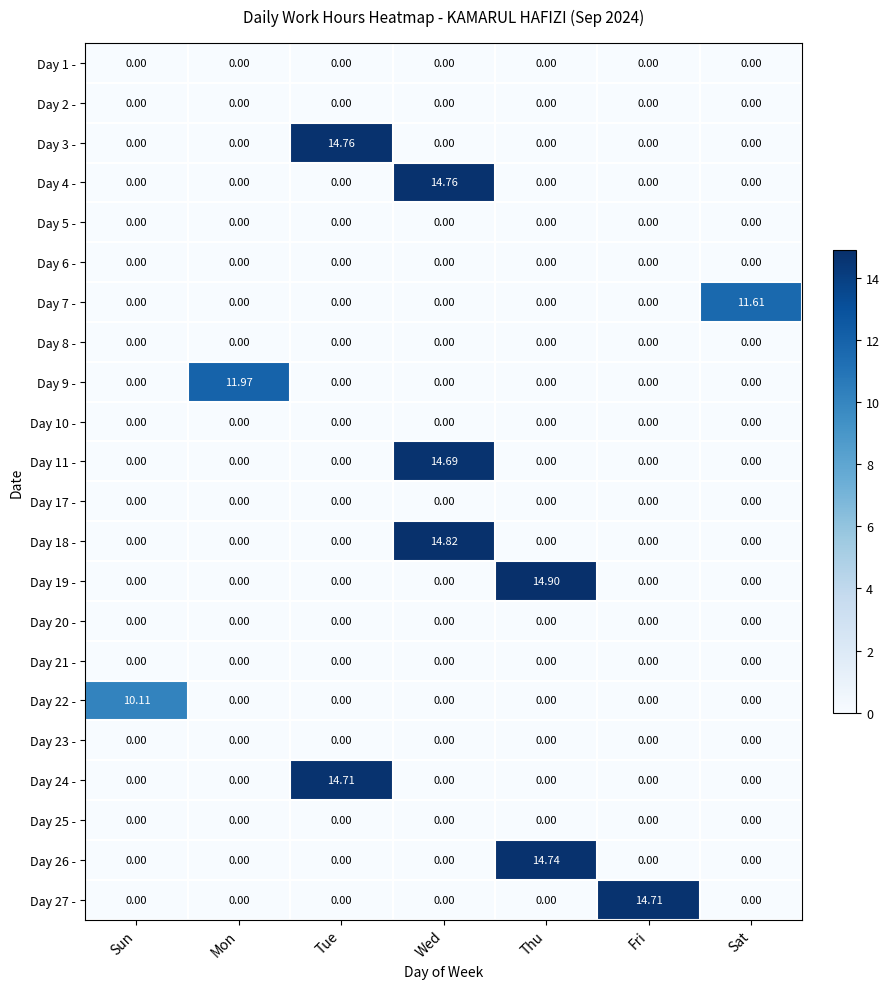

Which category has the highest value in the Day 3 - series?

Tue